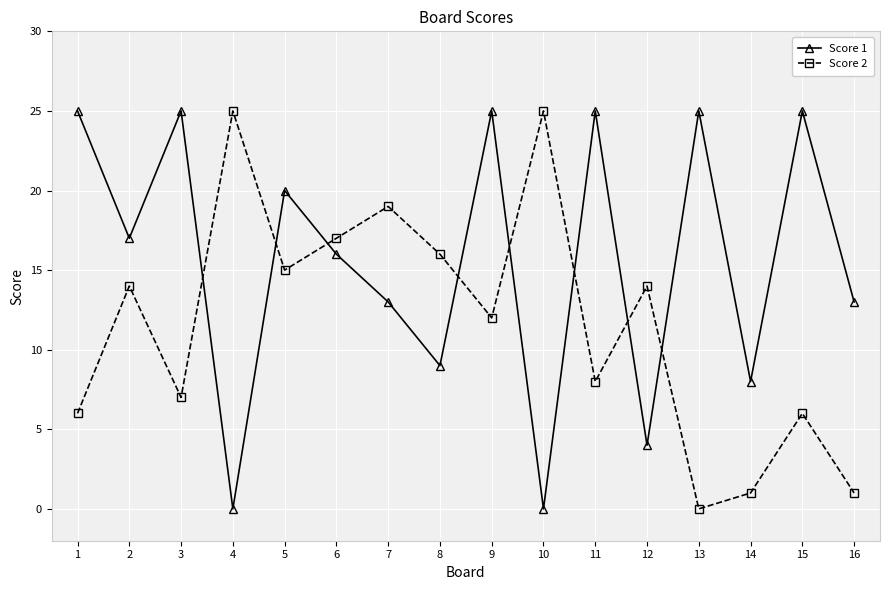

What is the sum of the Score 1 values at 5 and 10?

20